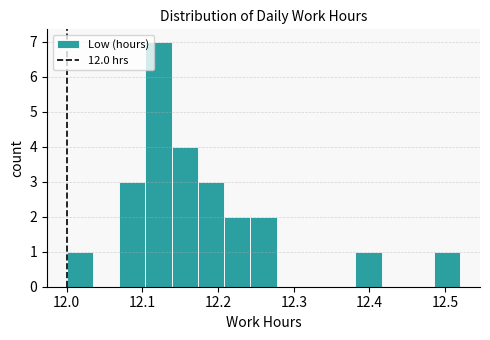

Around what value on the x-axis is the tallest bar? Give the approximate position of its centre, as read against the axis.

12.12